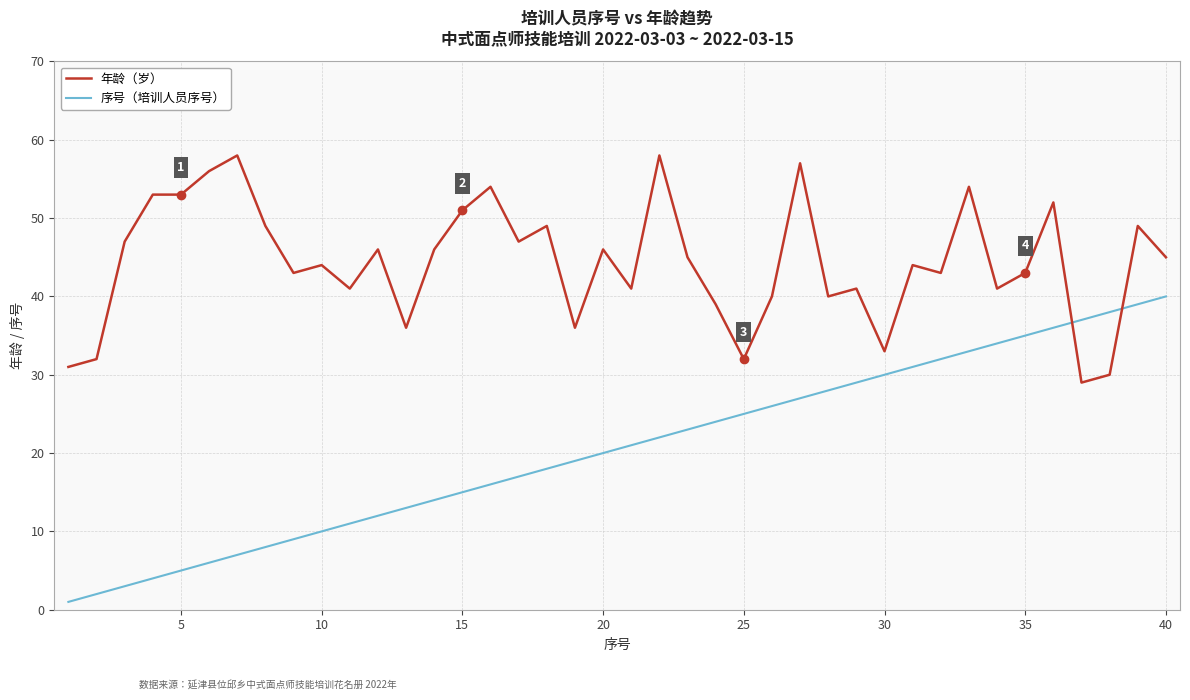

True or false: 序号（培训人员序号） and 年龄（岁） cross at least once.

True